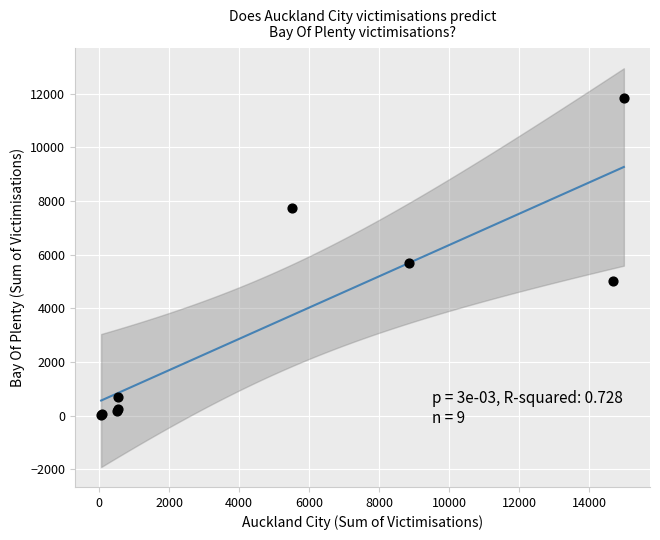

What Y value in the scatter plot is closest to 5939?

5687